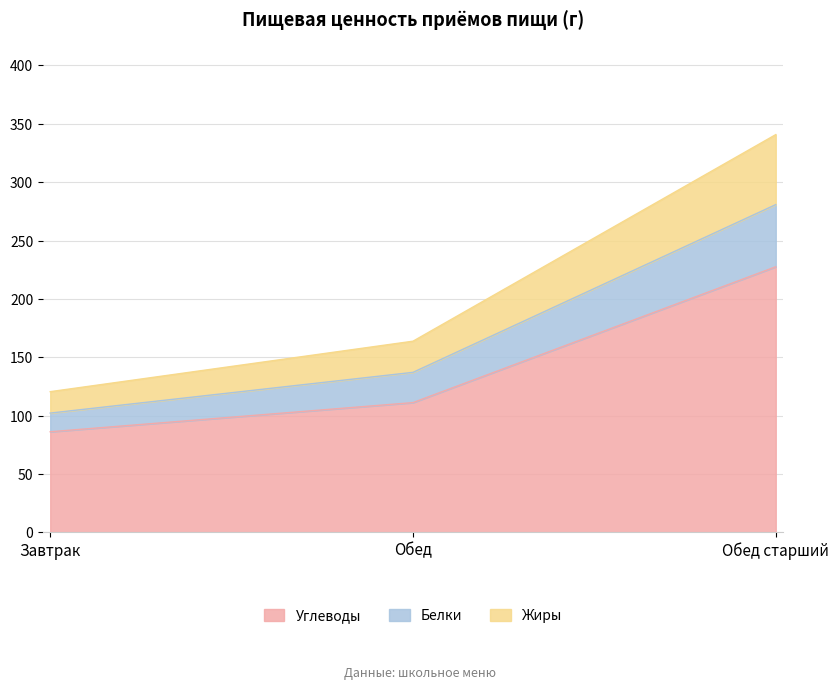

Is it true that Углеводы equals 111.2 at Обед?

True